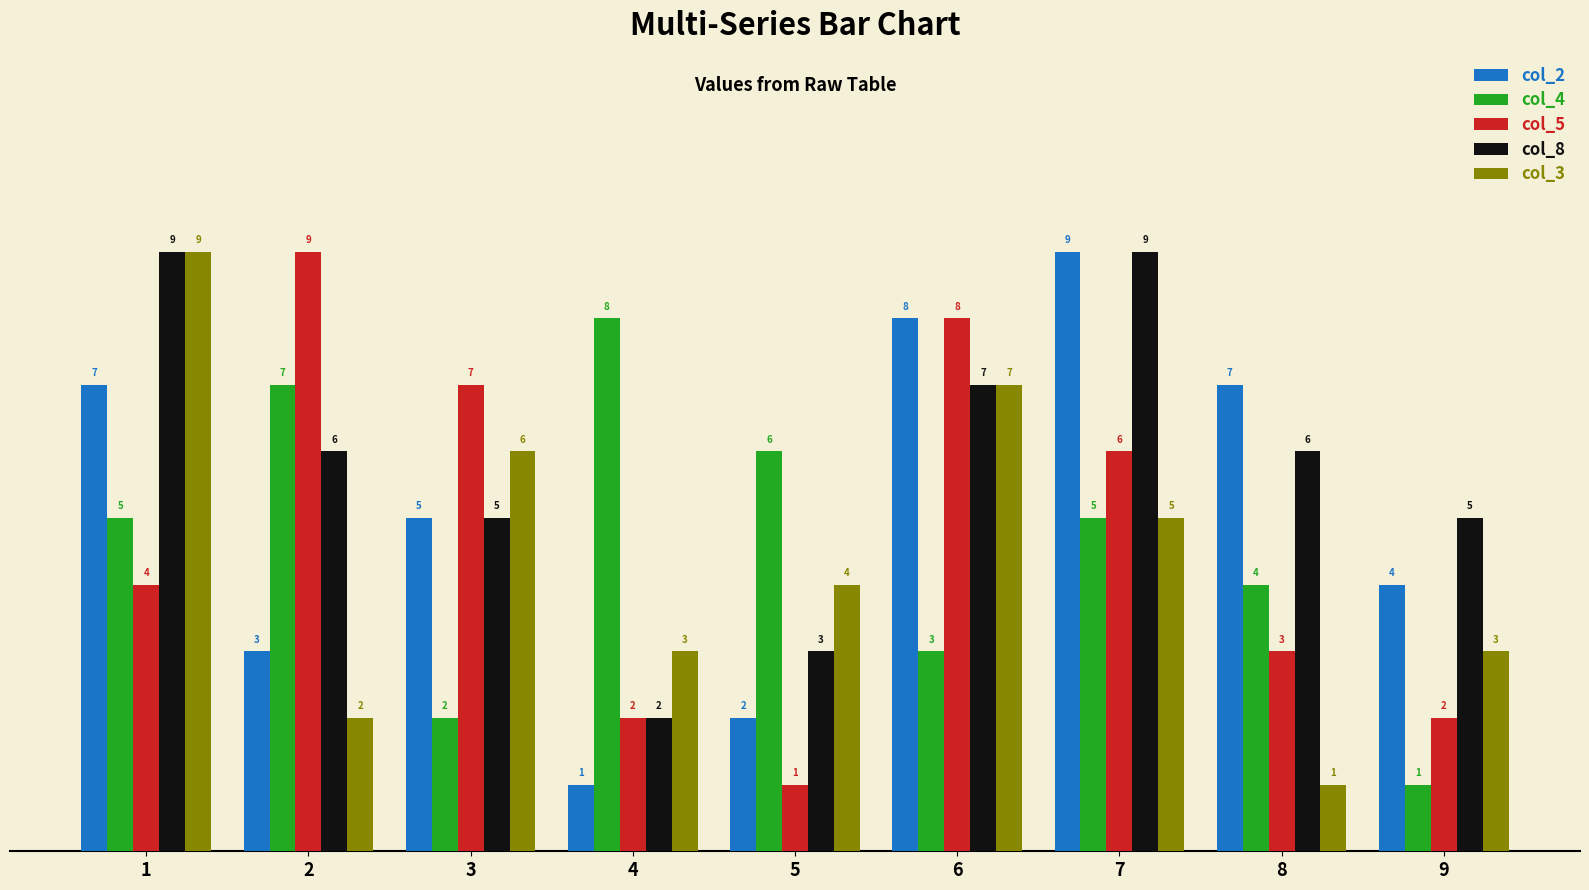

True or false: col_5 has a value of 9 at 2.

True